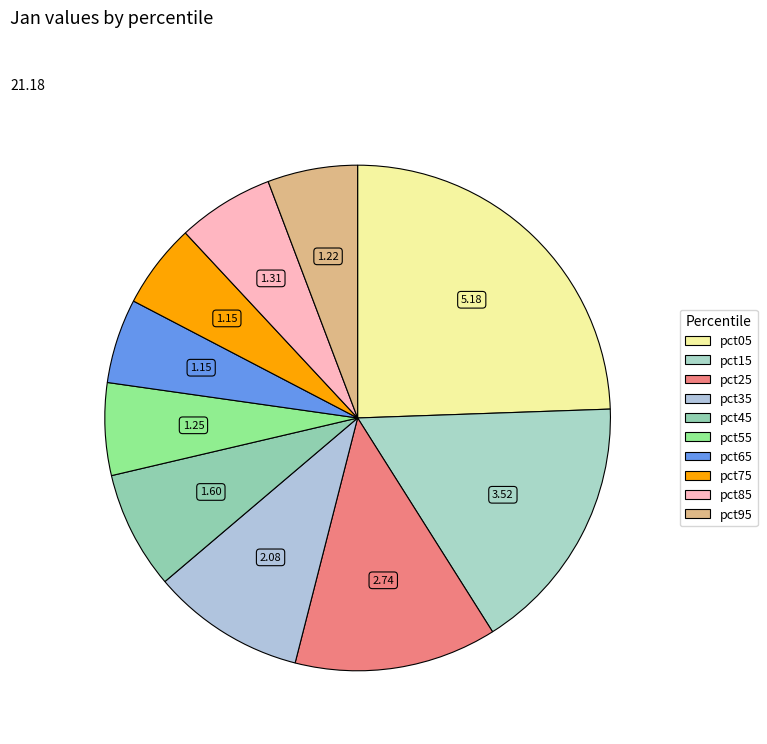

To the nearest percent, what portion does pct55 represent?

6%